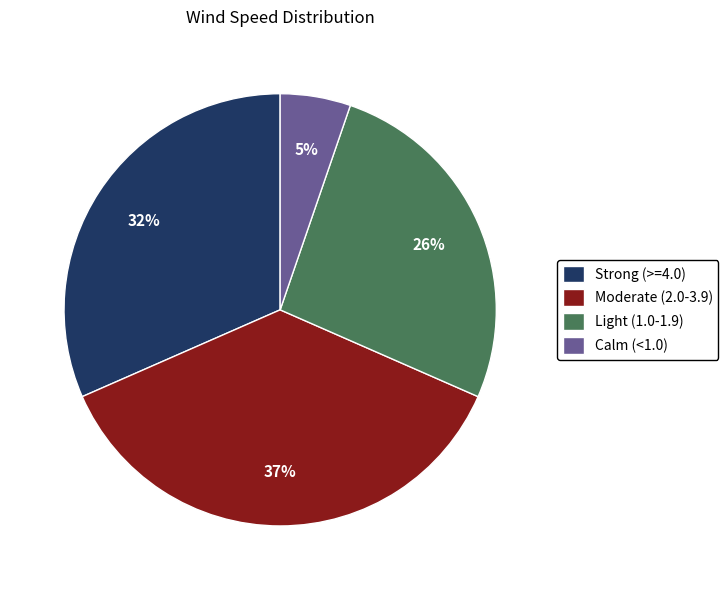

To the nearest percent, what is the difference between the Strong (>=4.0) and Moderate (2.0-3.9) slice percentages?

5%